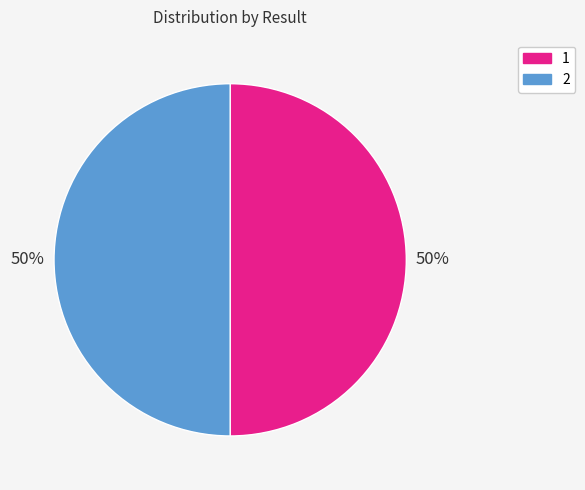

Approximately how many times larger is the value at 2 compared to 1?

1.0